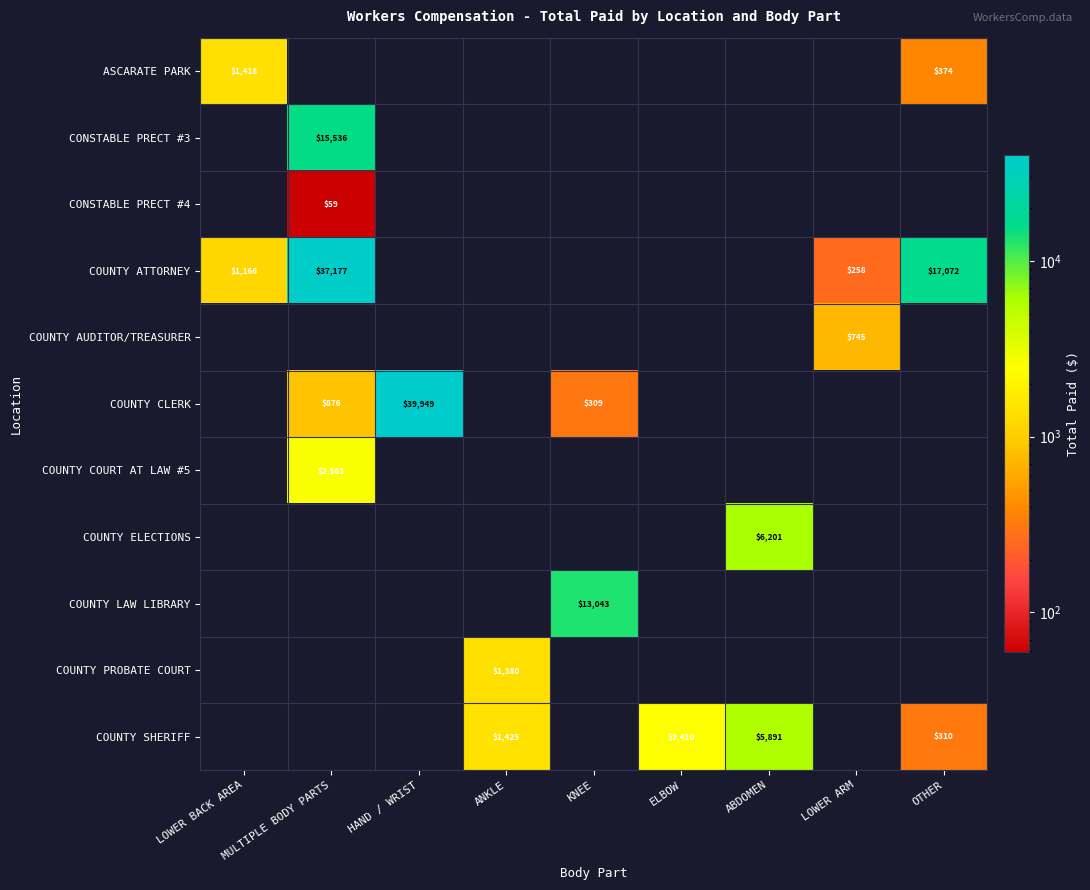

The CONSTABLE PRECT #3 series shows 23824 at MULTIPLE BODY PARTS. True or false?

False